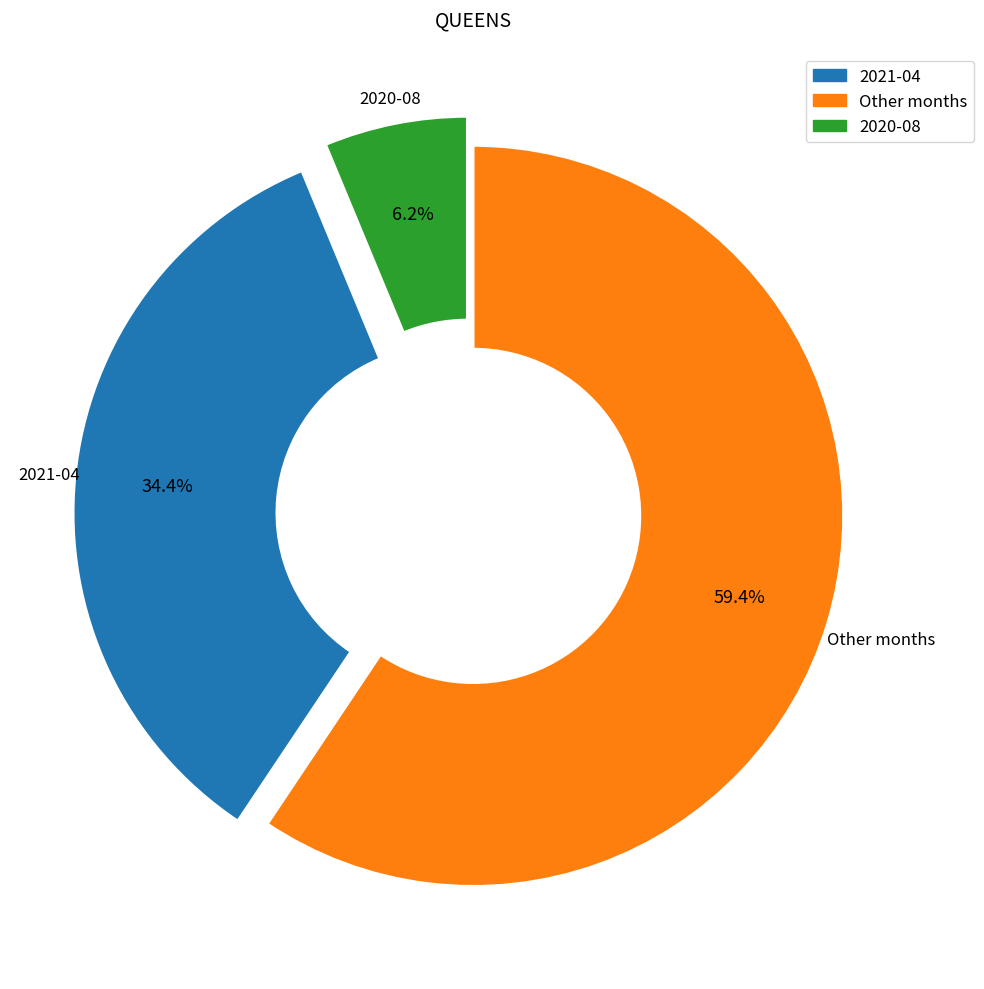

How many slices are in this pie chart?

3